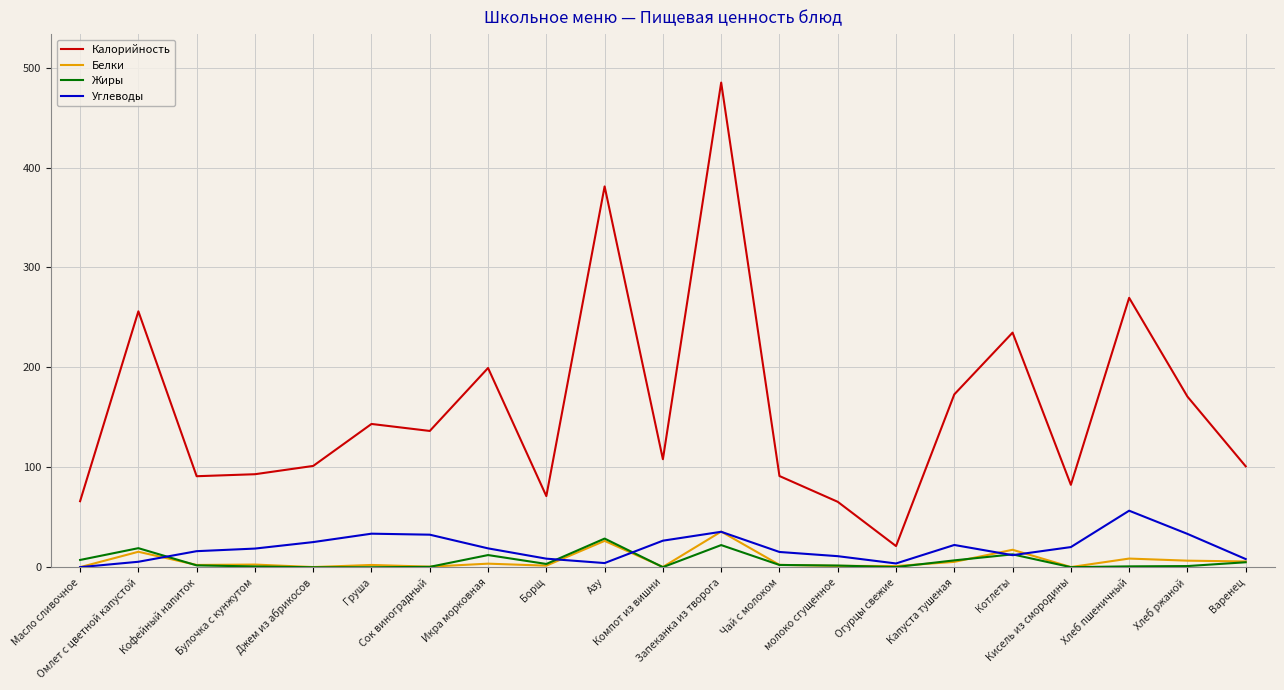

What is the sum of all Калорийность values?

3342.1